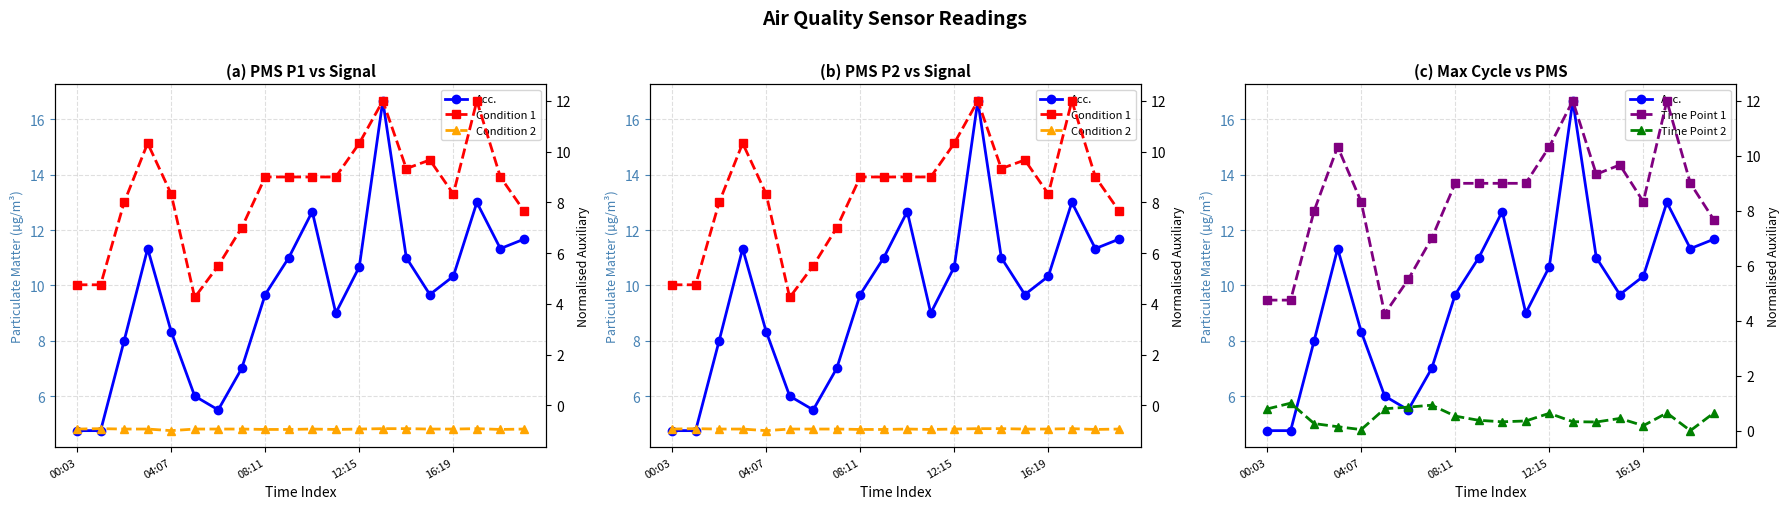

At which label is Acc. closest to 10?

08:11